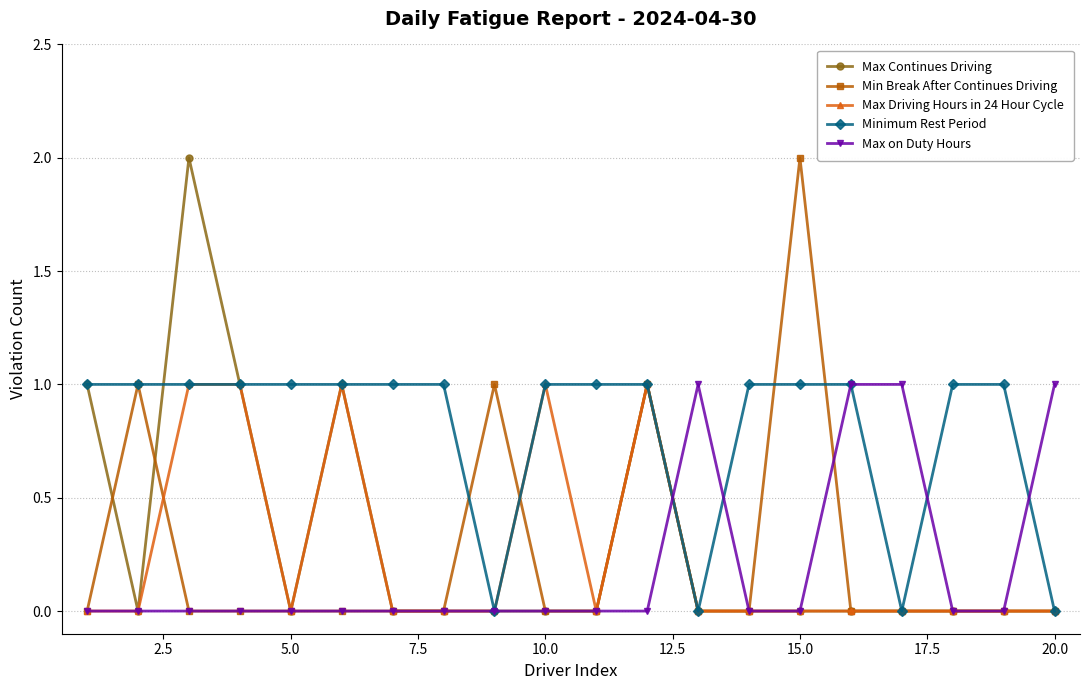

True or false: Max on Duty Hours has more than 0 points higher than both neighbors.

True